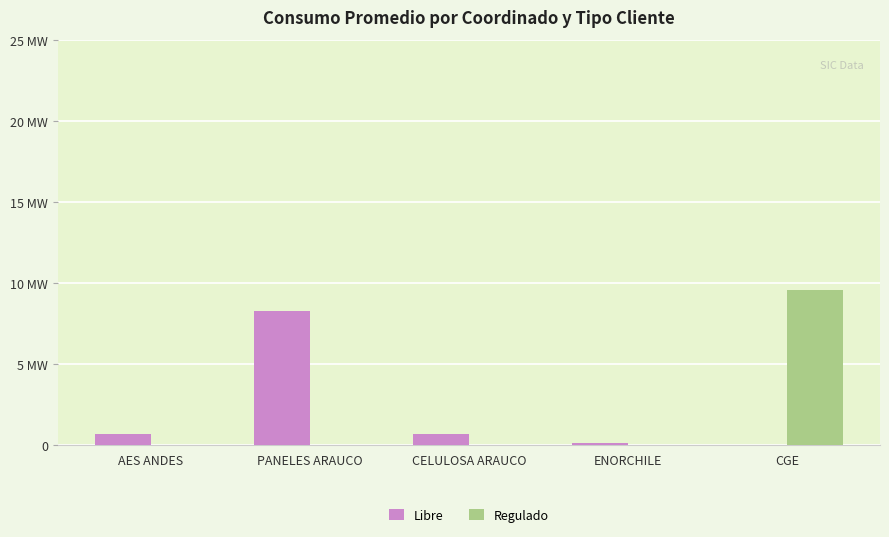

How many Regulado values are between 0 and 1?

4